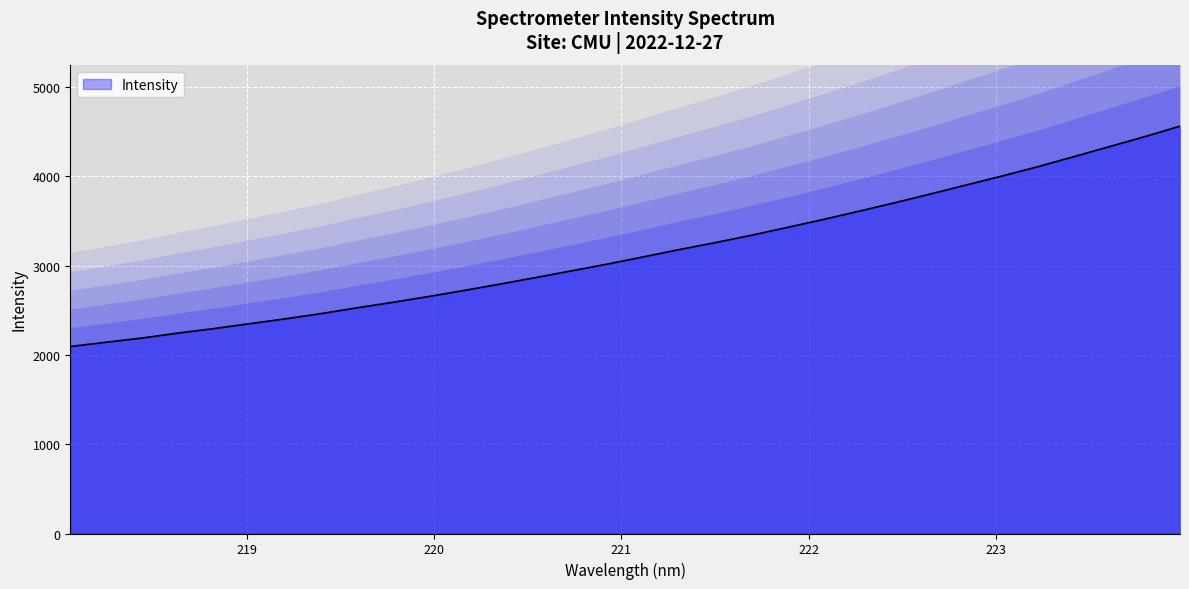

True or false: the data shows 1128.9 at 218.8244.

False